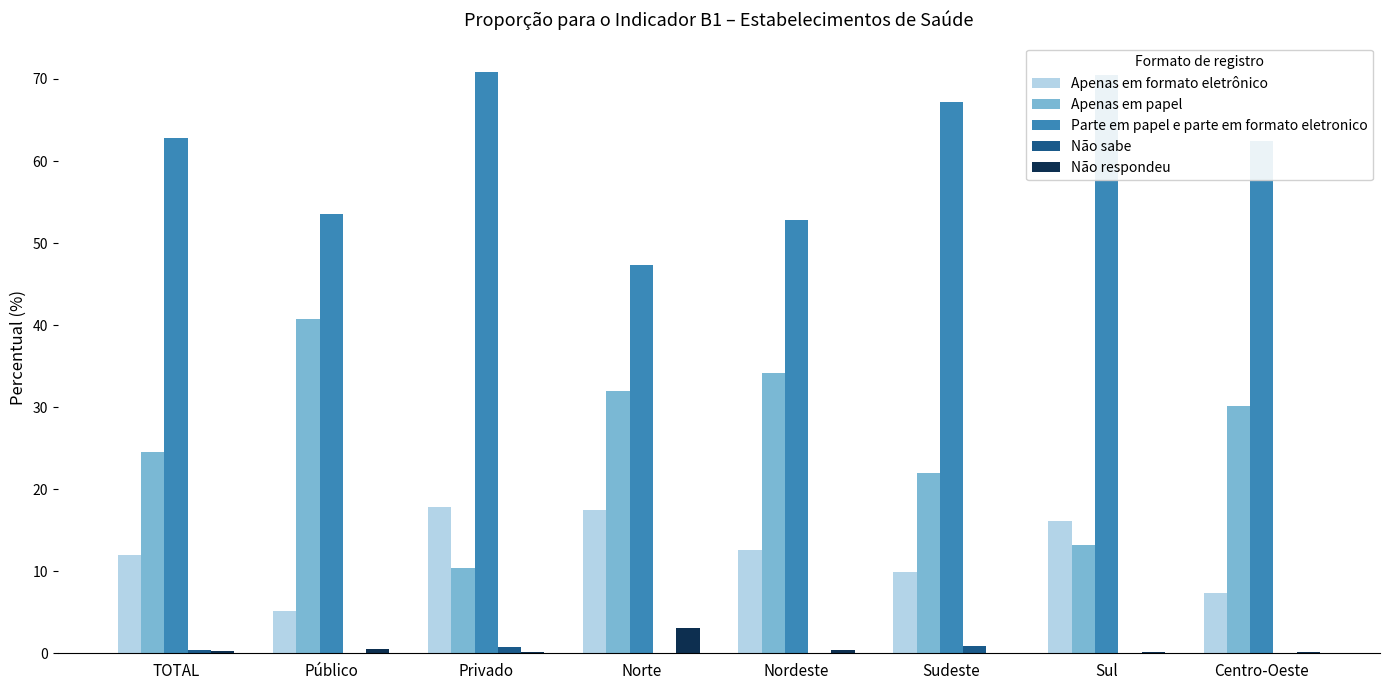

Which series has the largest total across all categories?

Parte em papel e parte em formato eletronico